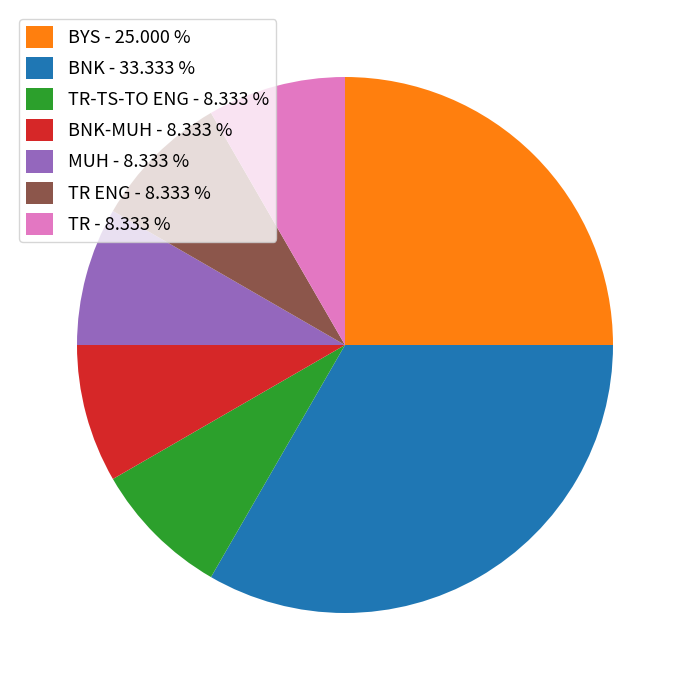

What is the largest slice in the pie chart?

BNK - 33.333 %